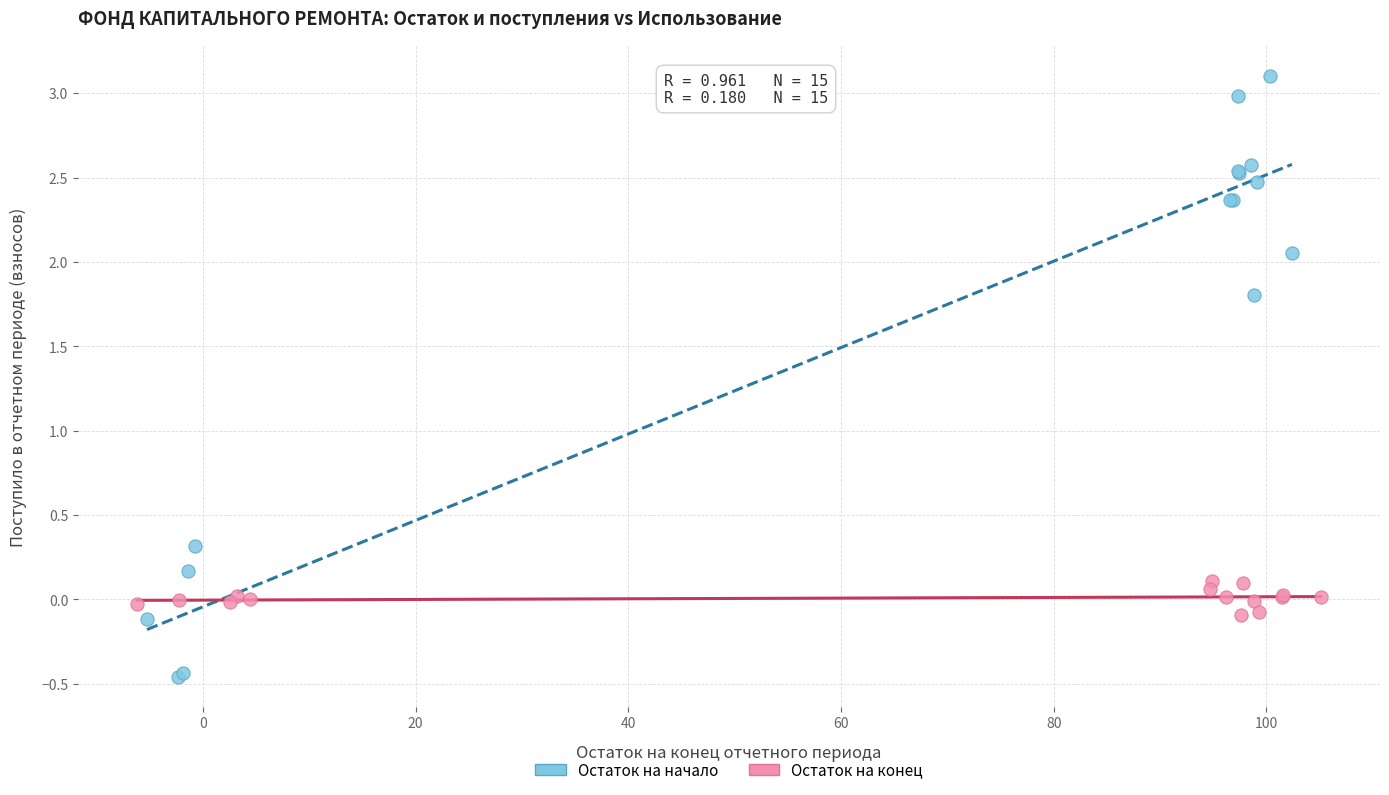

Which series contains the highest Y value?

Остаток на начало